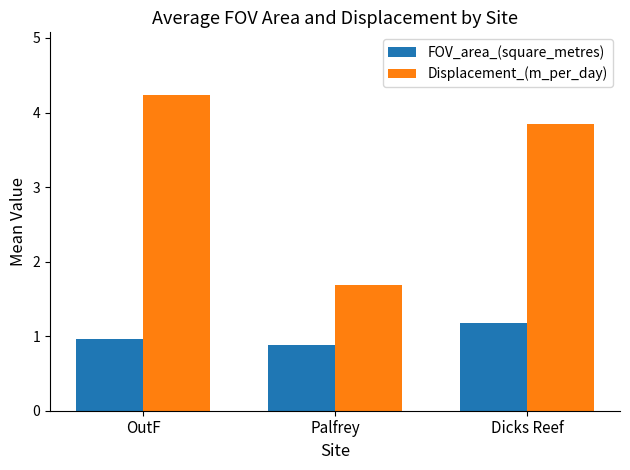

What is the difference between the maximum and minimum values in the Displacement_(m_per_day) series?

2.5